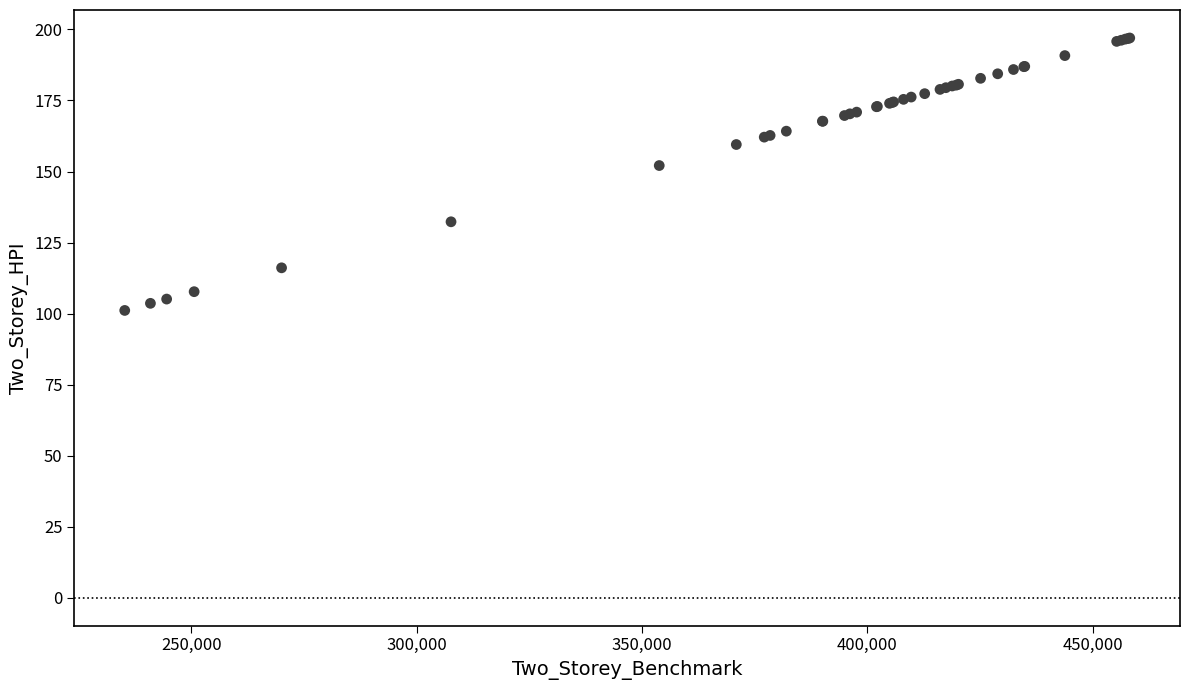

What Y value in the scatter plot is closest to 149?

152.1